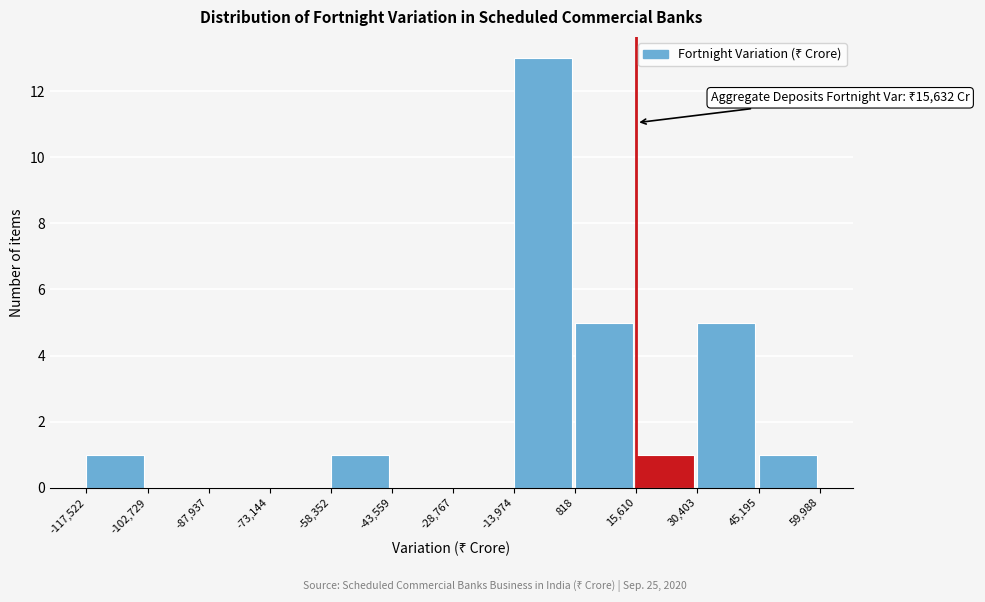

Which range on the x-axis has the tallest bar?

-13,974 to 818